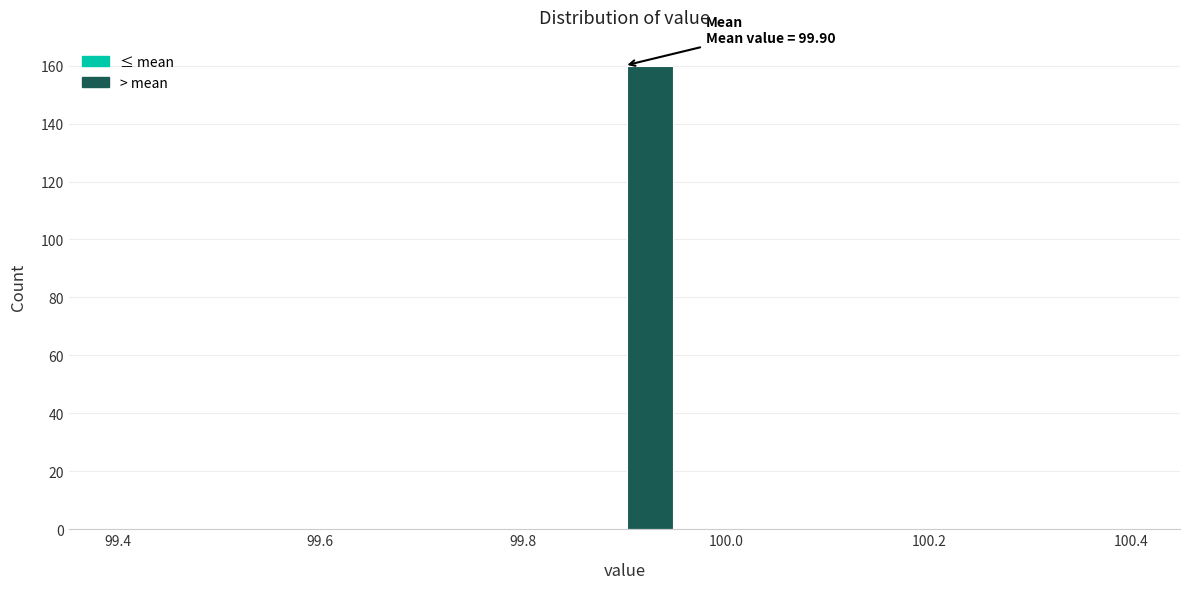

Read against the x-axis, roughly where is the centre of the tallest bar?

99.92